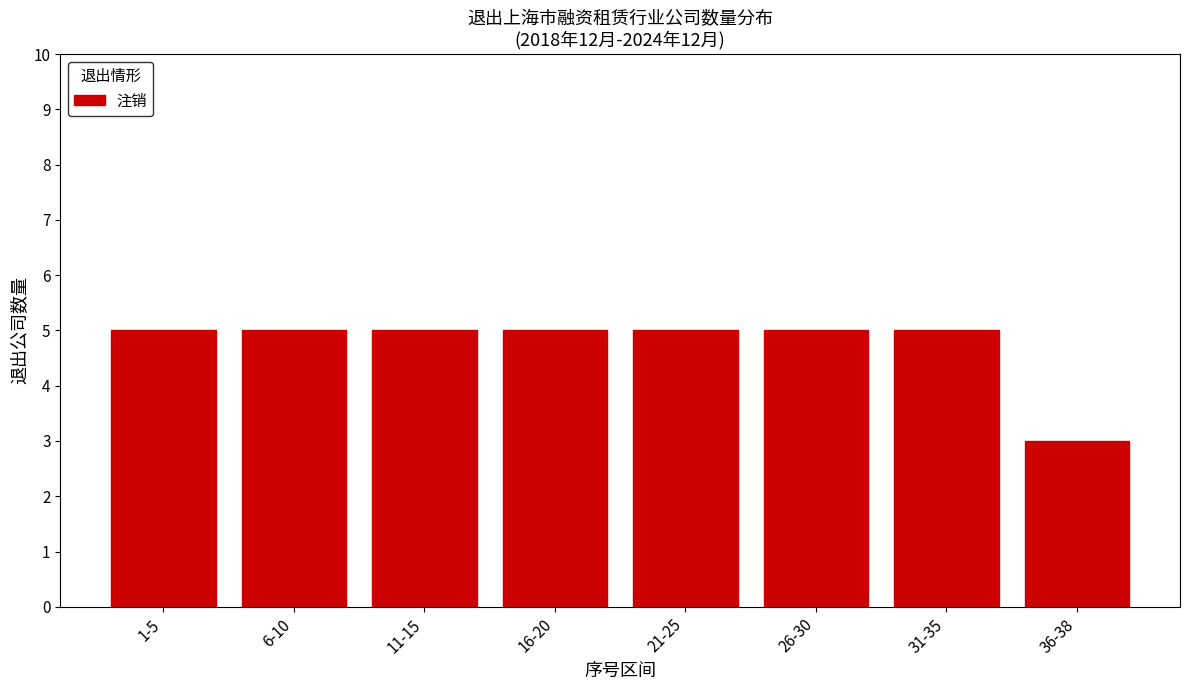

Reading right to left, what are all the values shown in this chart?

36-38=3	31-35=5	26-30=5	21-25=5	16-20=5	11-15=5	6-10=5	1-5=5